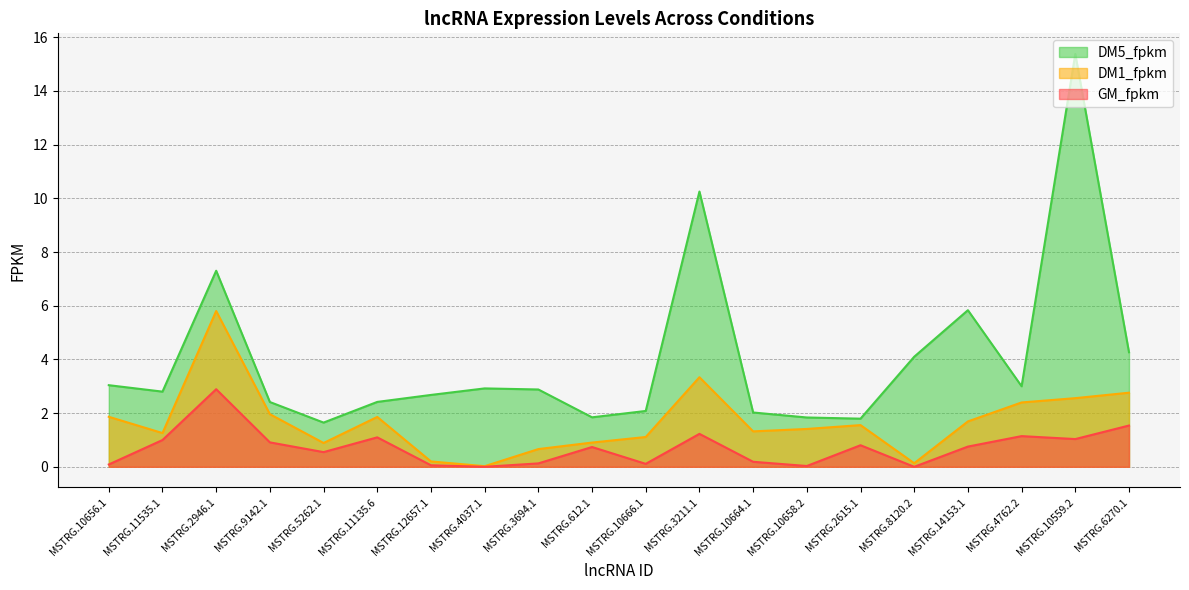

List the labels in order of DM1_fpkm value, smallest first.

MSTRG.4037.1, MSTRG.8120.2, MSTRG.12657.1, MSTRG.3694.1, MSTRG.5262.1, MSTRG.612.1, MSTRG.10666.1, MSTRG.11535.1, MSTRG.10664.1, MSTRG.10658.2, MSTRG.2615.1, MSTRG.14153.1, MSTRG.11135.6, MSTRG.10656.1, MSTRG.9142.1, MSTRG.4762.2, MSTRG.10559.2, MSTRG.6270.1, MSTRG.3211.1, MSTRG.2946.1